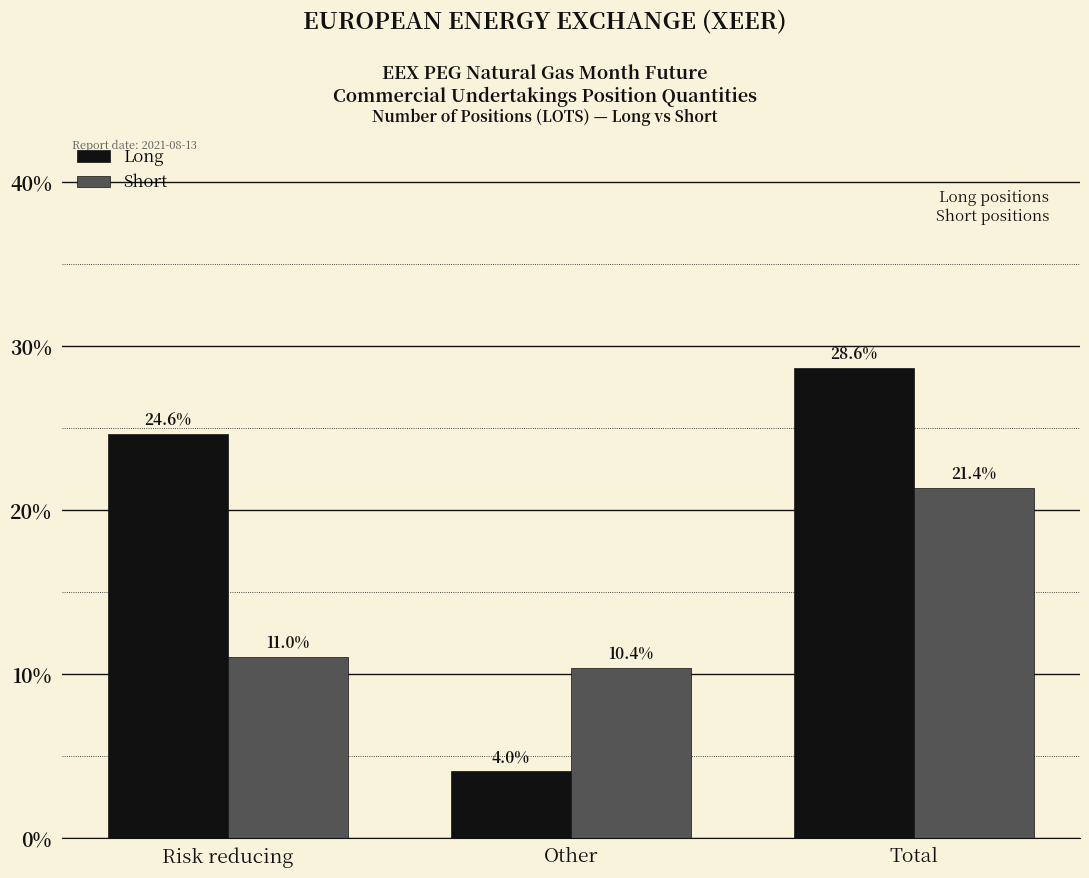

Reading right to left, list all the values displayed in this chart.

Long: 28.6	4.0	24.6
Short: 21.4	10.4	11.0